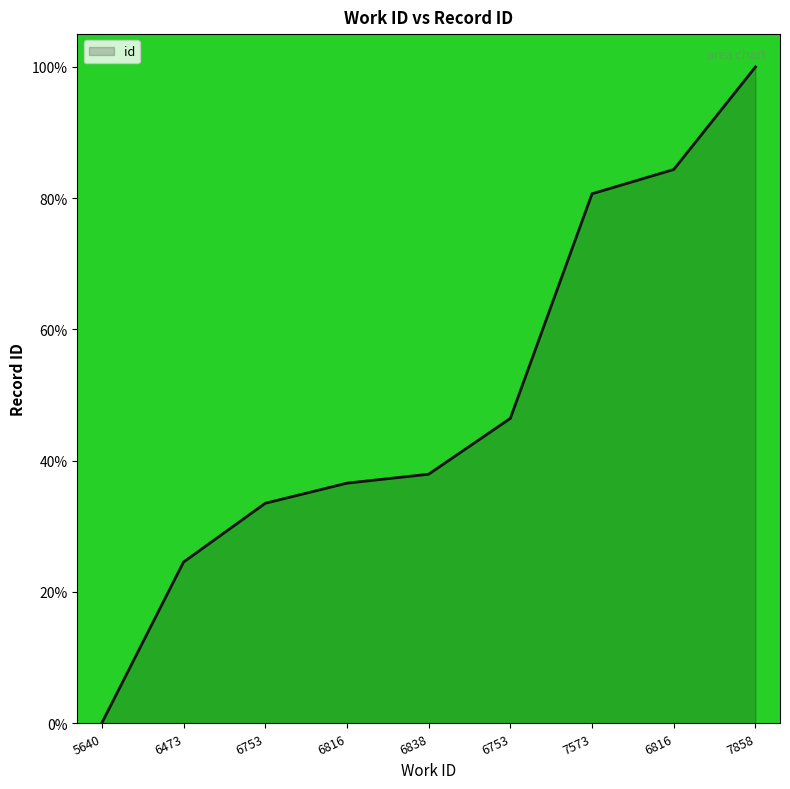

How many lines are shown in the chart?

1